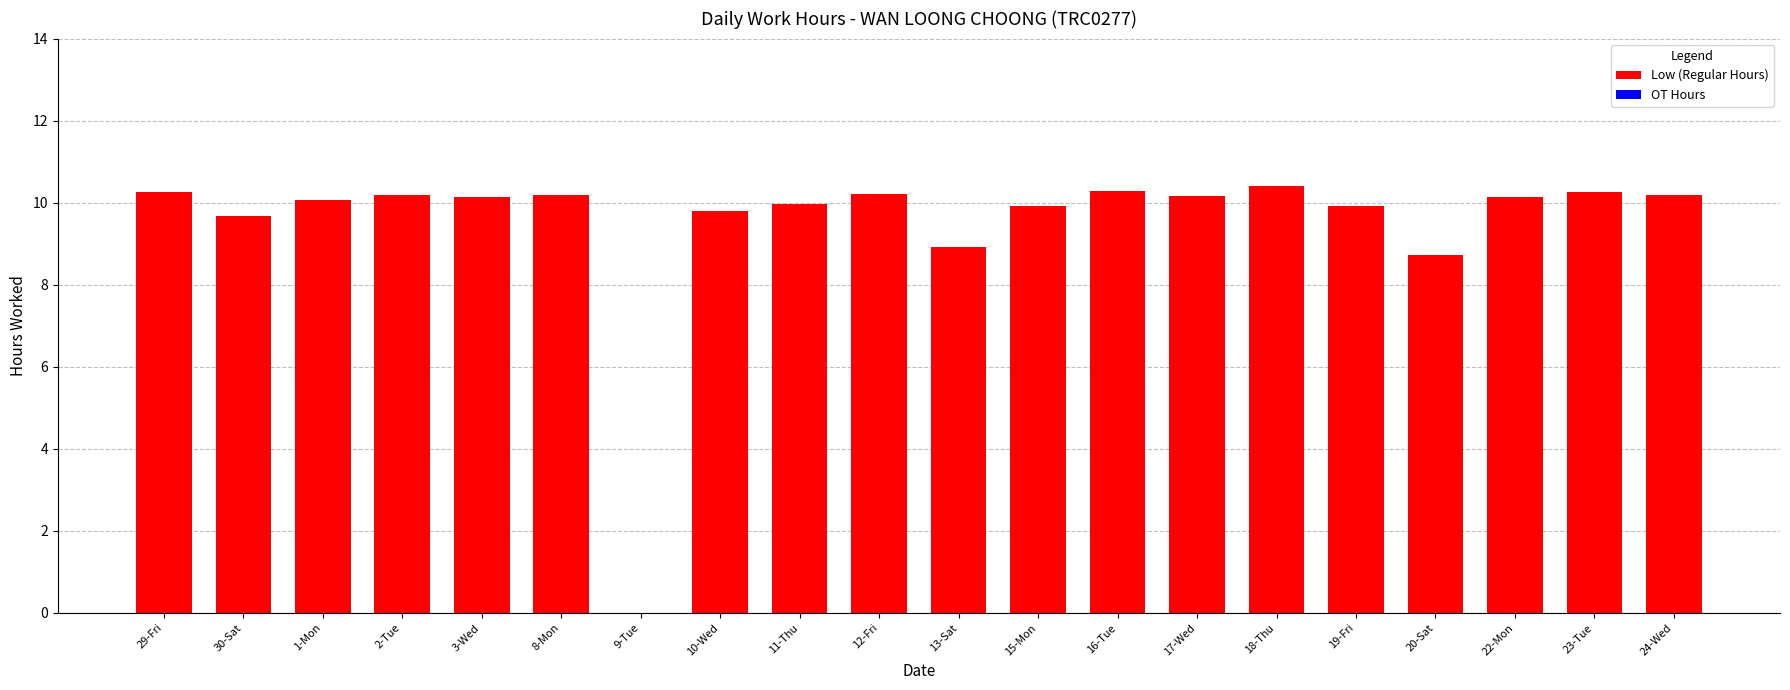

What is the greatest value displayed?

10.4